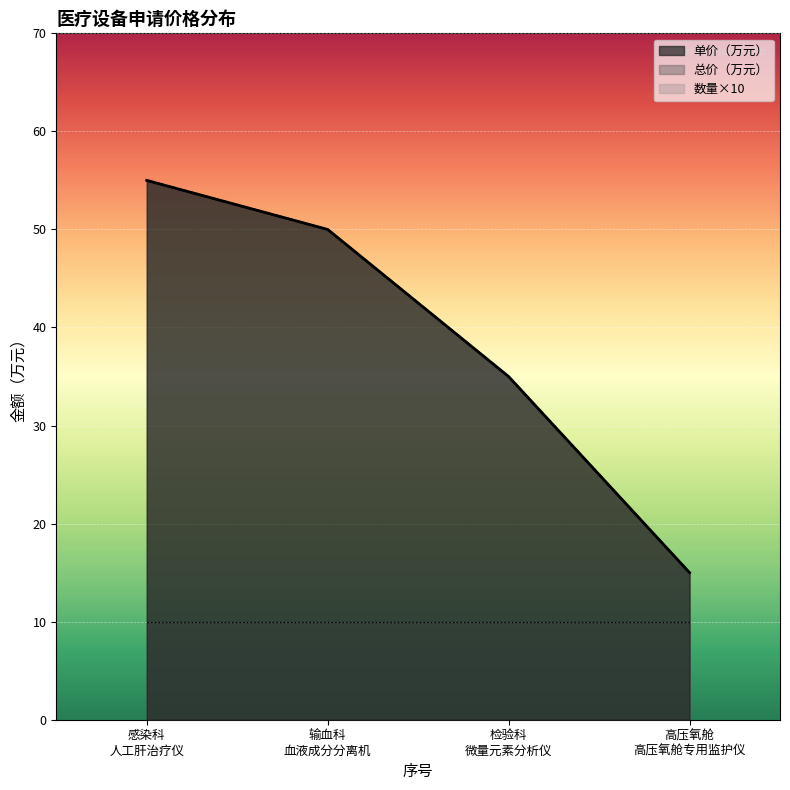

How many data points in 总价（万元） are above 50?

1